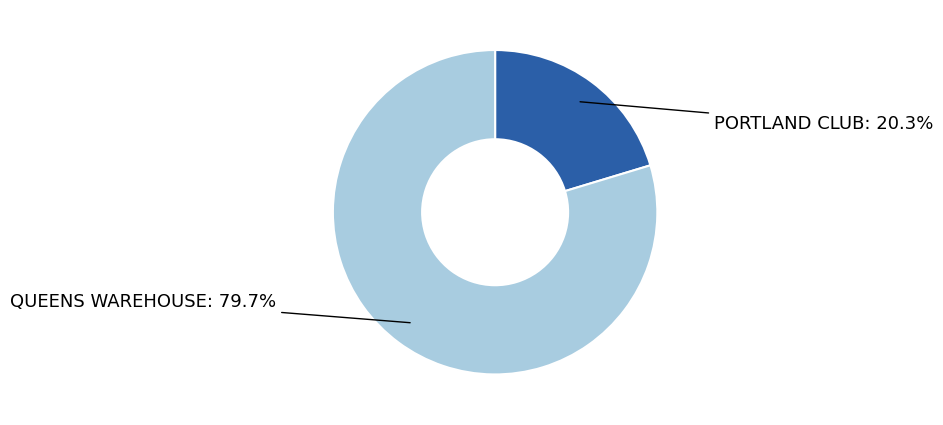

Is there any slice that represents more than half of the pie?

Yes